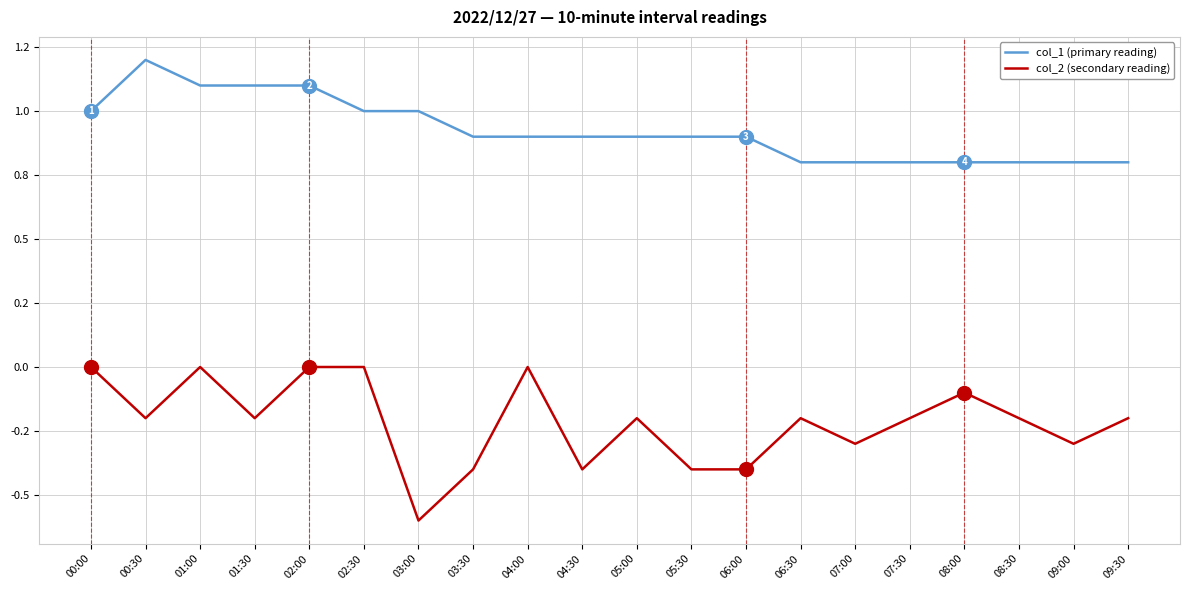

True or false: col_1 (primary reading) and col_2 (secondary reading) intersect in this chart.

False